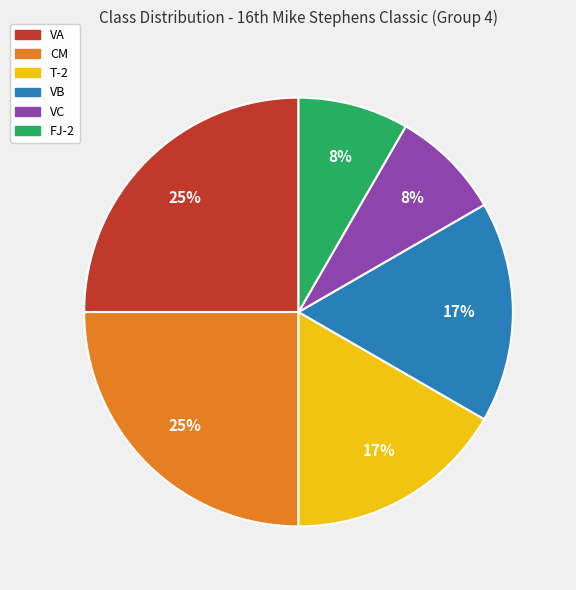

Approximately how many times larger is the value at T-2 compared to VA?

0.7